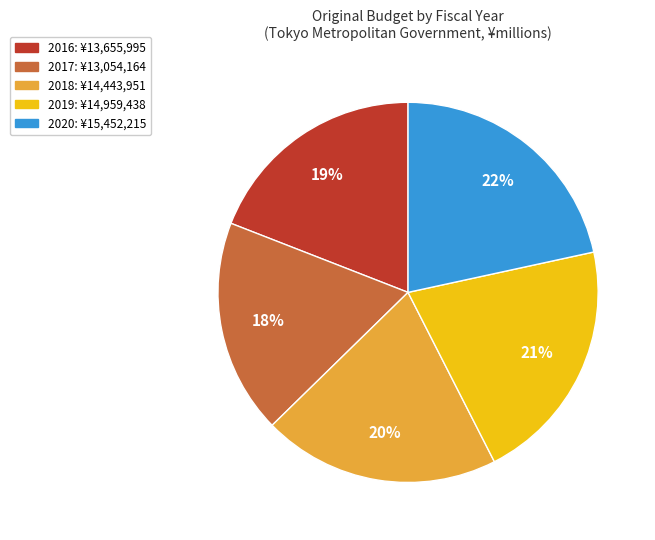

Is the sum of 2018 and 2017 greater than half?

No